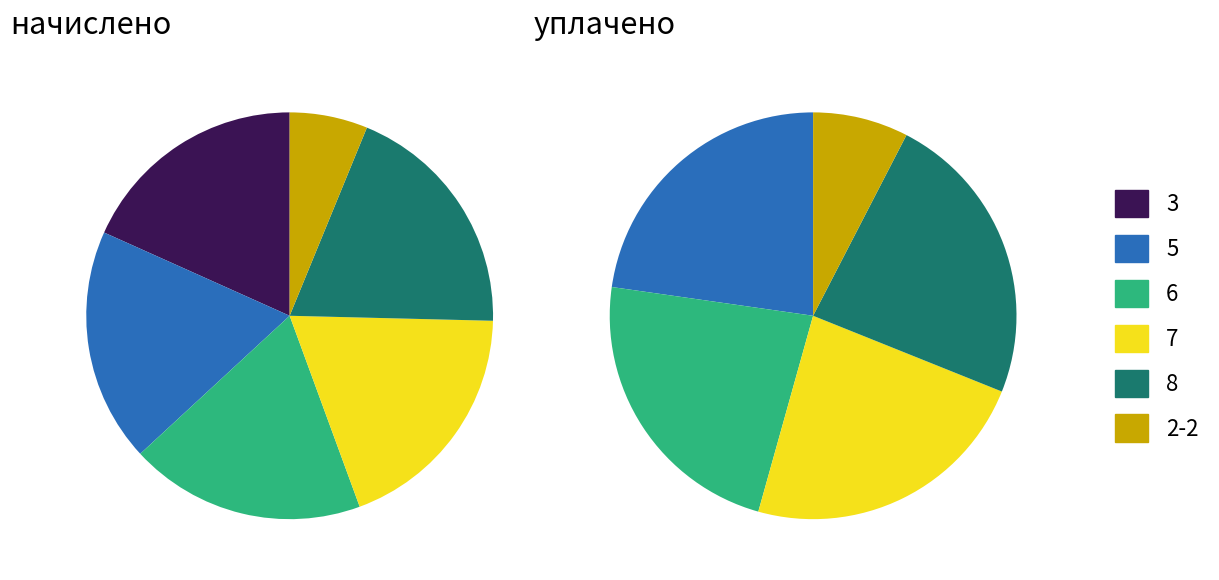

Which slice is the smallest?

3